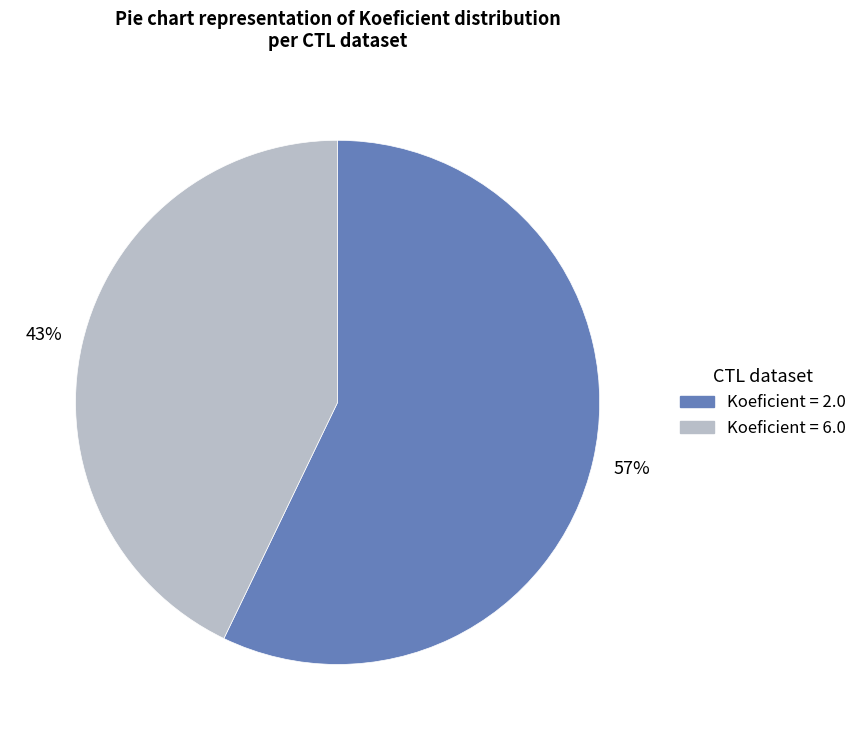

Does any single category account for the majority?

Yes